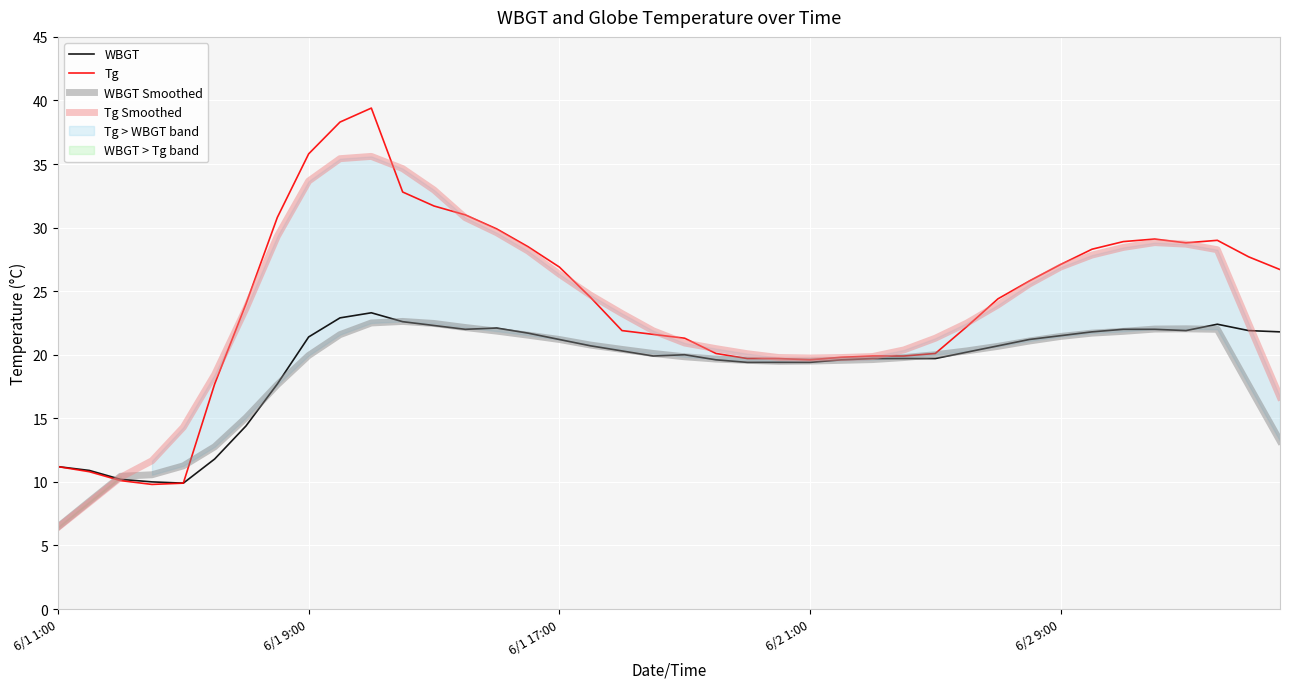

At which category does the chart reach its minimum across all series?

6/1 1:00